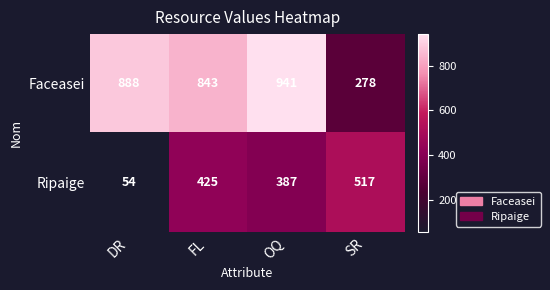

True or false: Ripaige has a value of 425 at FL.

True